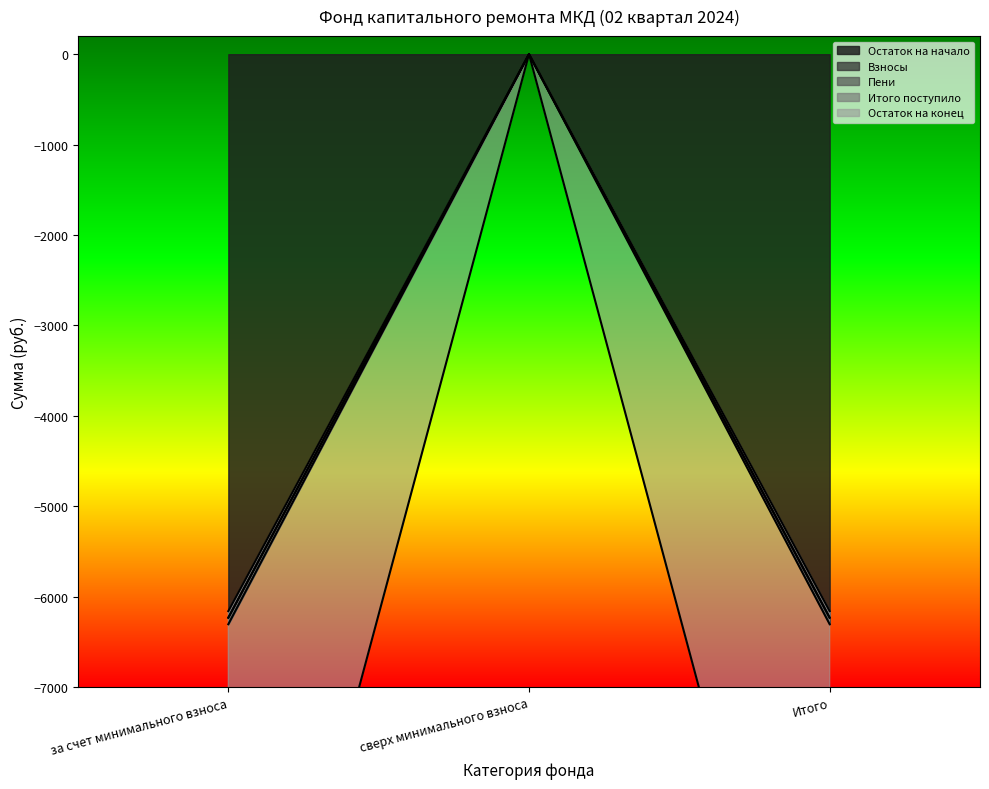

Reading right to left, what are all the values shown in this chart?

Остаток на начало: -6232.3	0.0	-6232.3
Взносы: -6304.8	0.0	-6304.8
Пени: -6233.5	0.0	-6233.5
Итого поступило: -6159.8	0.0	-6159.8
Остаток на конец: -12392.2	0.0	-12392.2